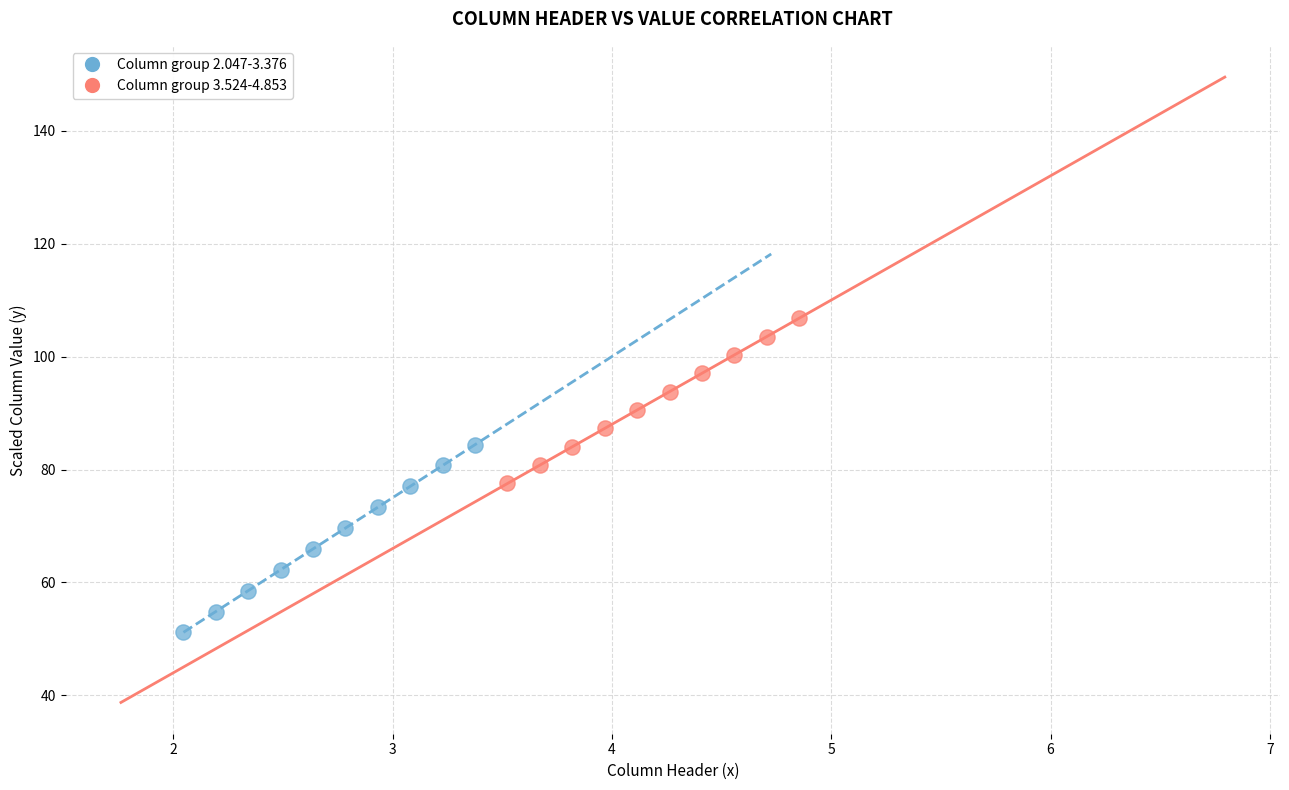

Which series contains the lowest Y value?

Column group 2.047-3.376